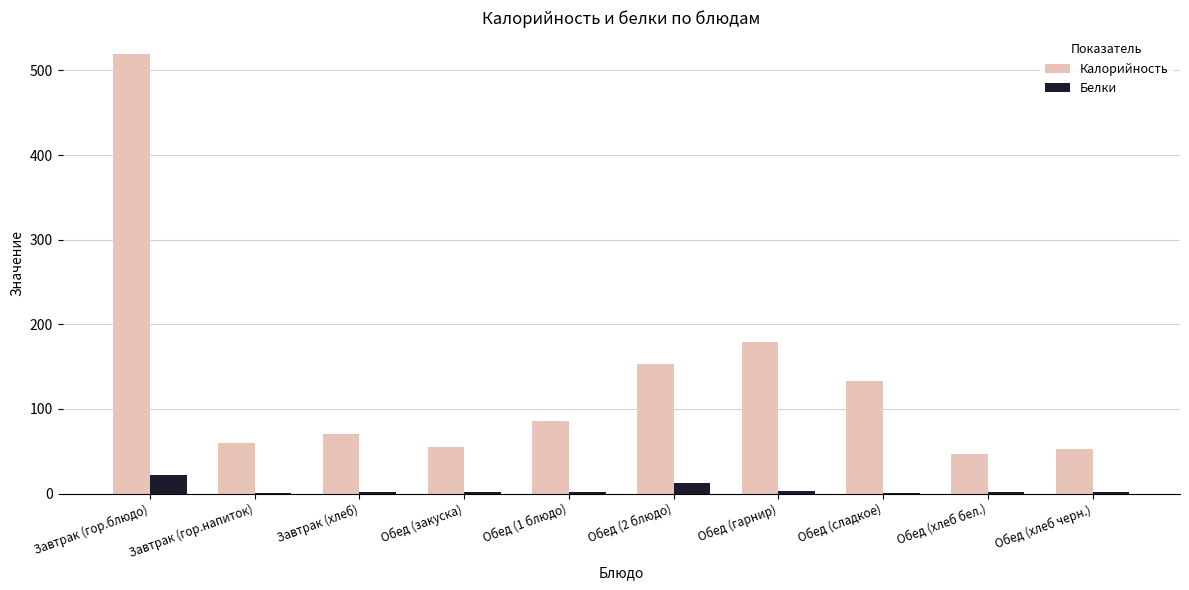

What is the total value across all series at Обед (закуска)?

55.9